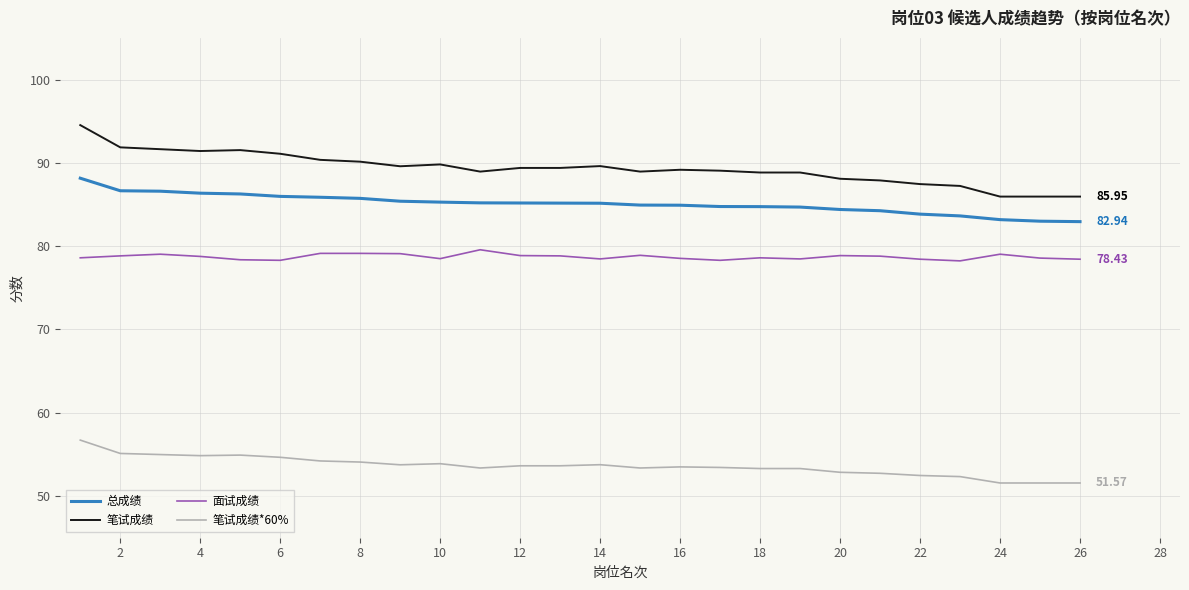

List the series in order of their peak value, highest first.

笔试成绩, 总成绩, 面试成绩, 笔试成绩*60%